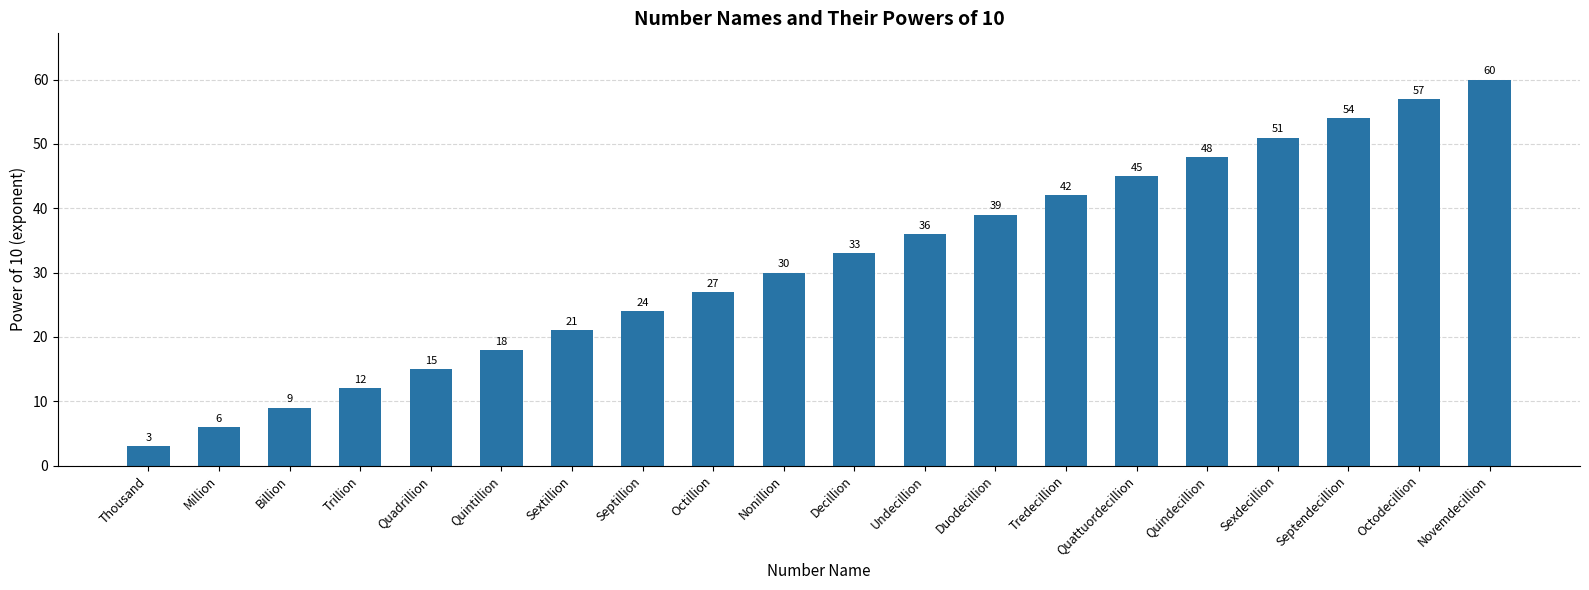

What value does the data have at Million, to the nearest 5?

5